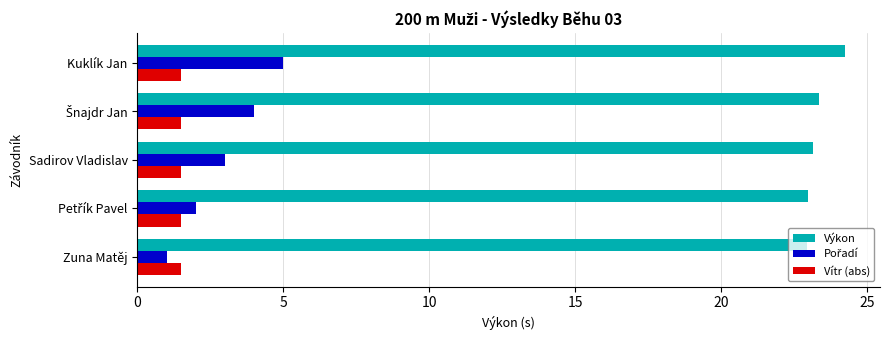

True or false: Výkon has a value of 22.9 at Zuna Matěj.

True